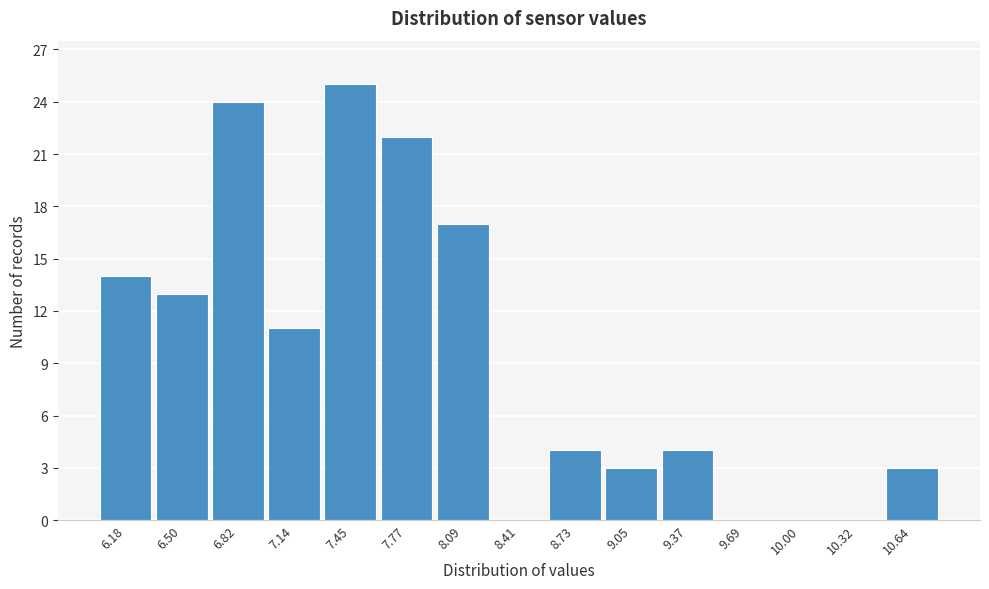

Reading right to left, list all the values displayed in this chart.

10.64=3	10.32=0	10.00=0	9.69=0	9.37=4	9.05=3	8.73=4	8.41=0	8.09=17	7.77=22	7.45=25	7.14=11	6.82=24	6.50=13	6.18=14